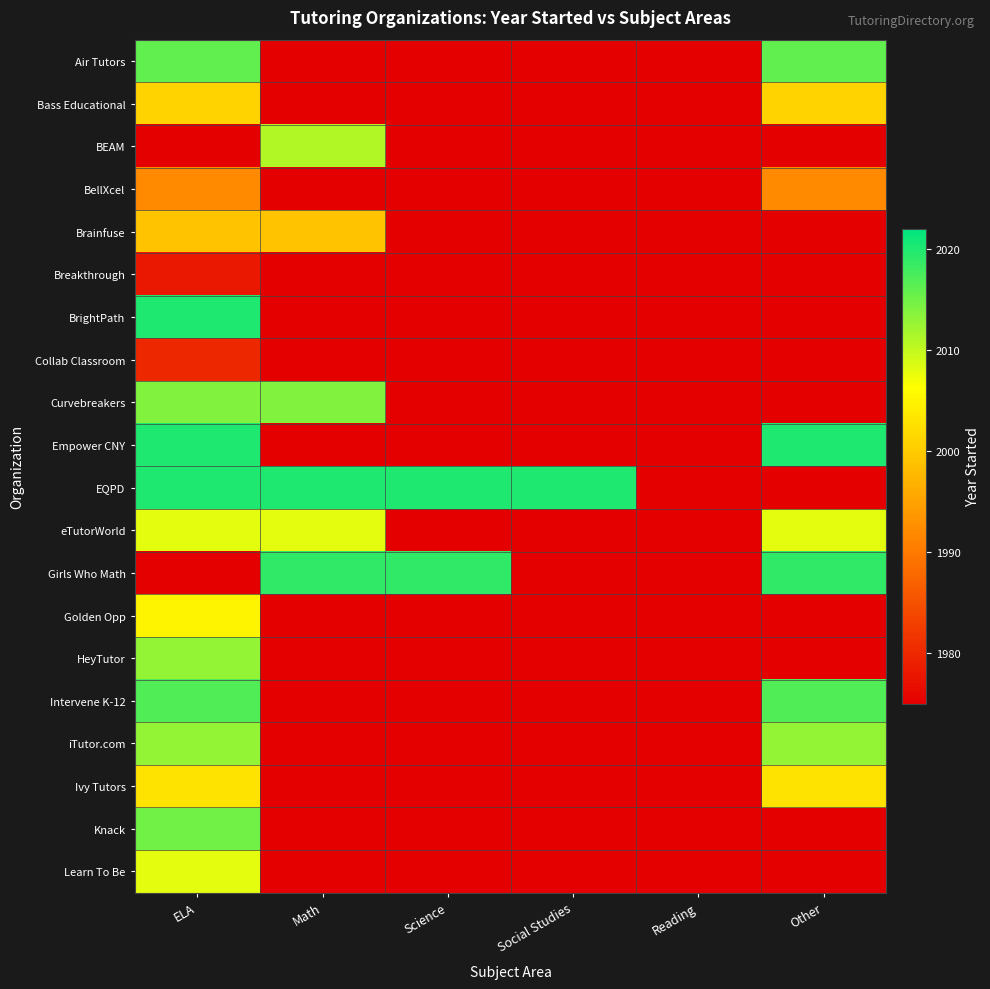

What is the difference between the highest and lowest values at Science?

45